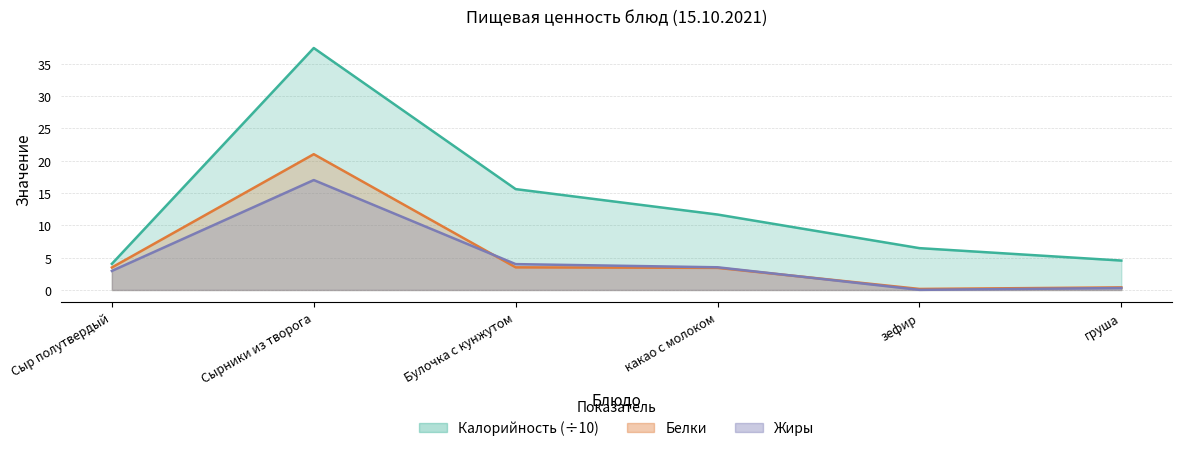

True or false: Калорийность and Жиры cross at least once.

False